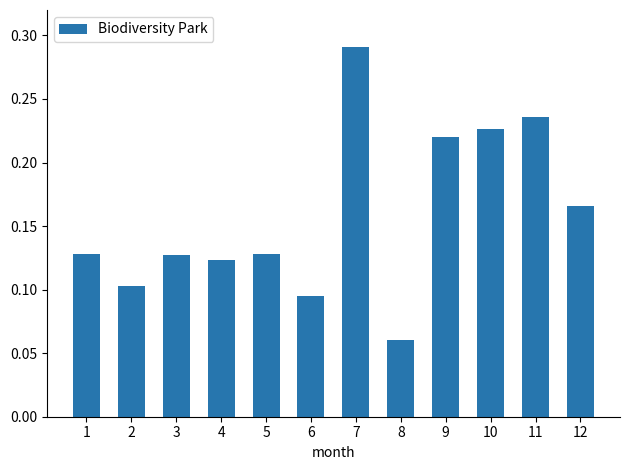

What is the sum of all values?

1.9